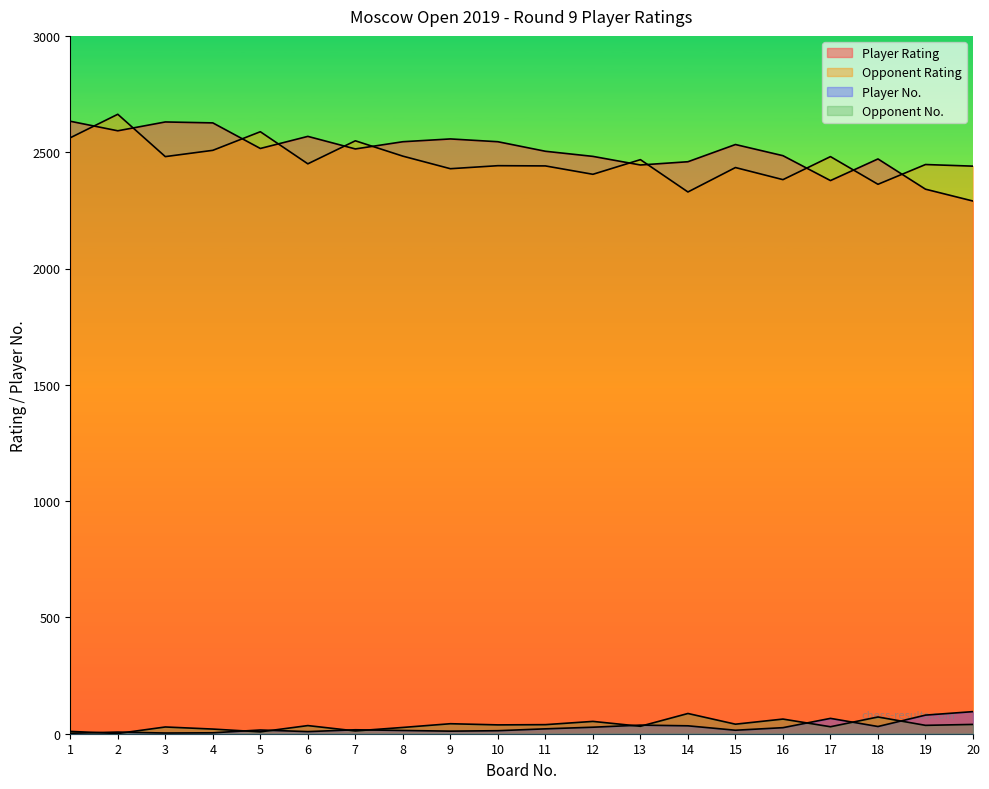

At which label does Opponent Rating reach its peak?

2